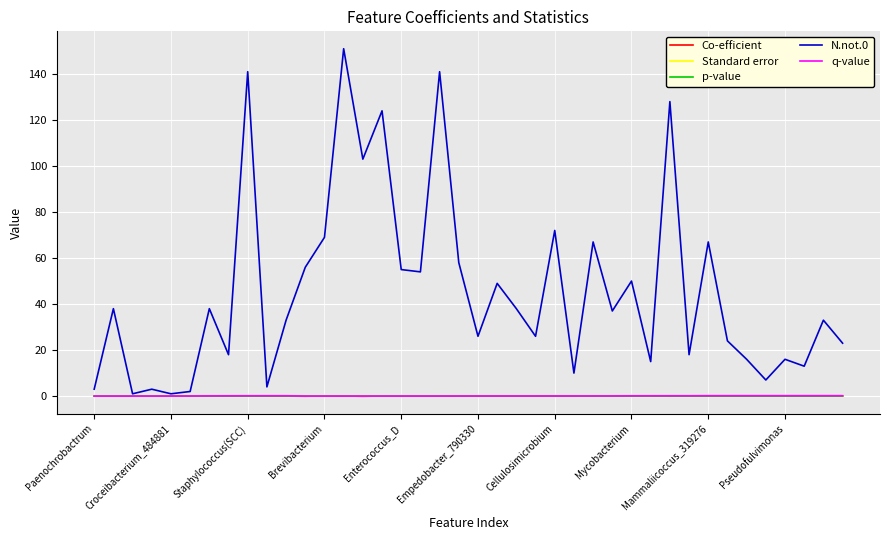

What is the greatest value displayed?

151.0